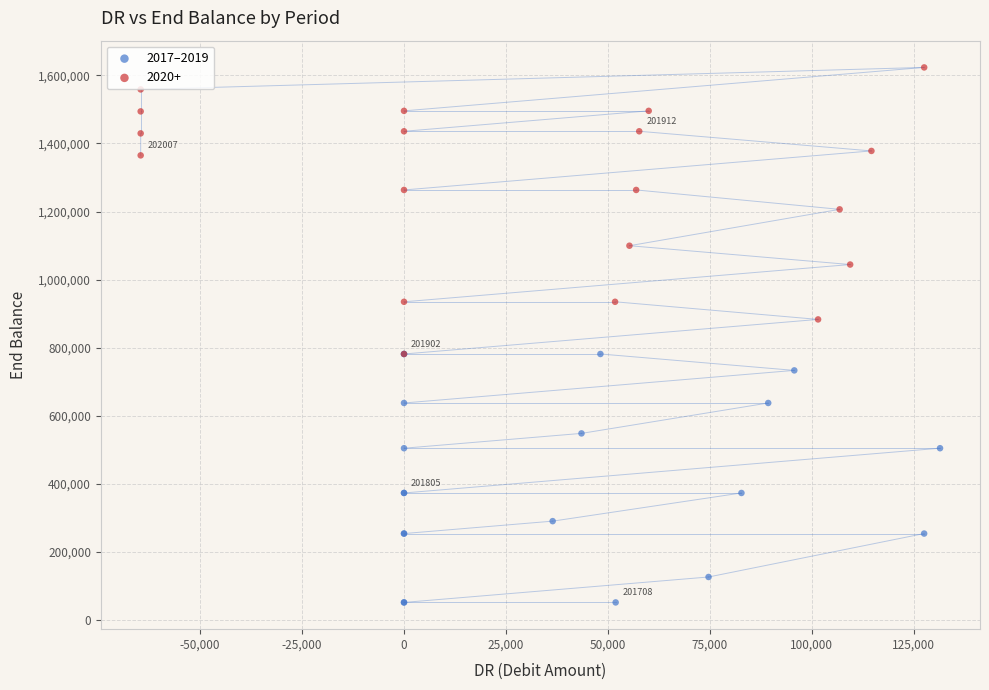

Which series contains the highest Y value?

2020+